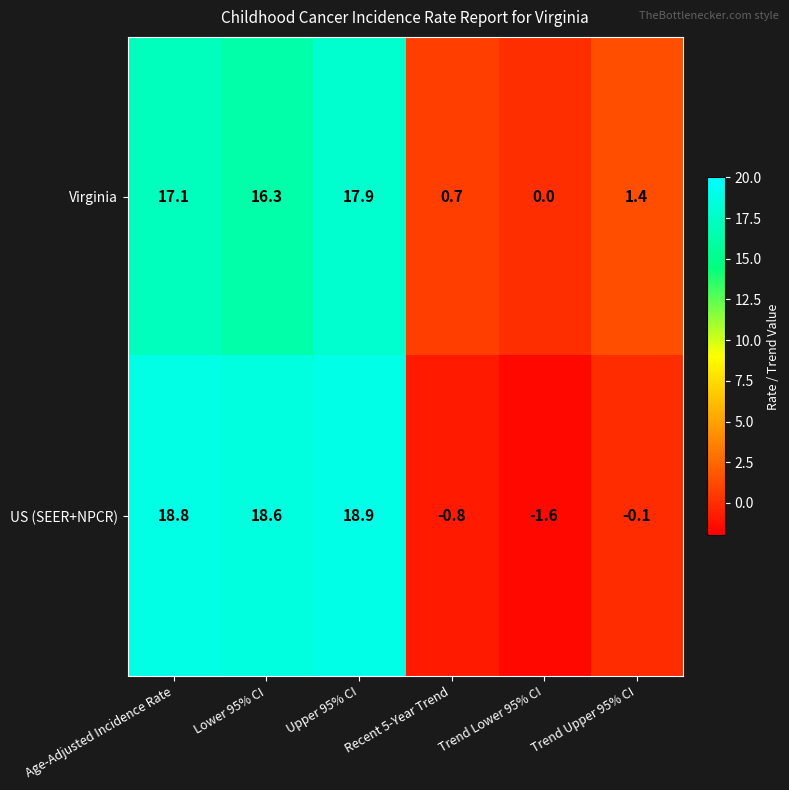

List the series in order of their peak value, lowest first.

Virginia, US (SEER+NPCR)